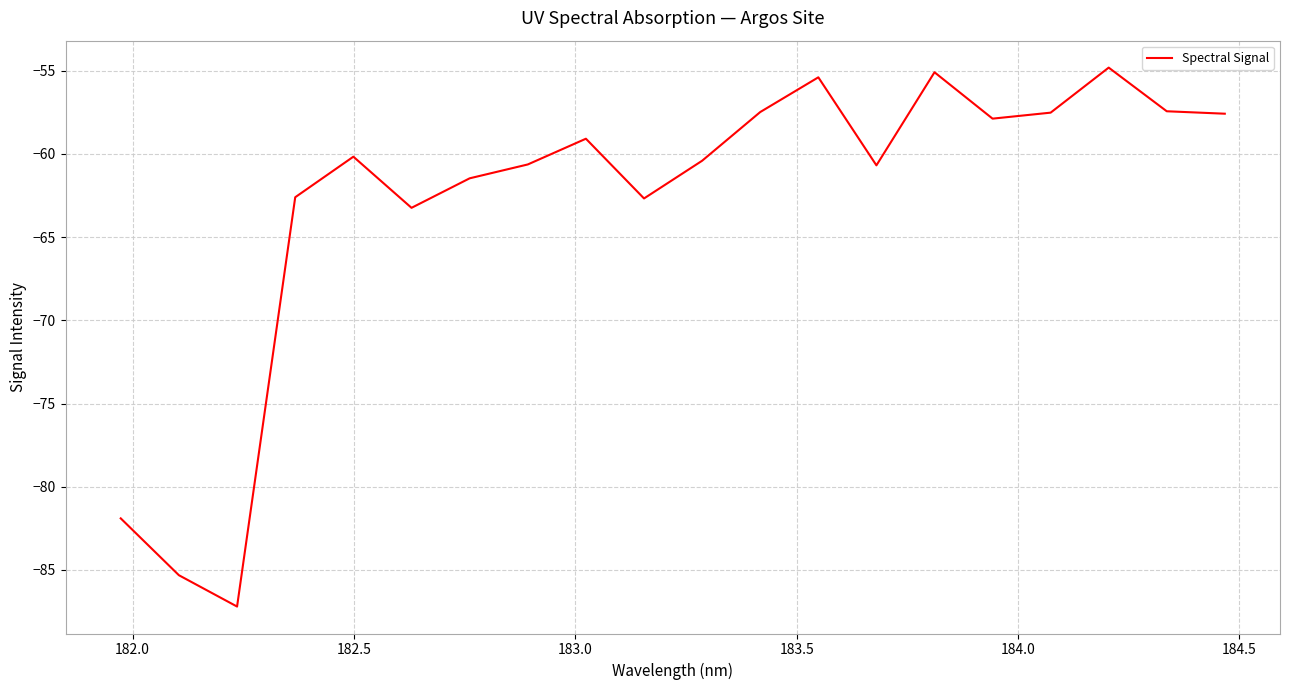

What is the difference between the maximum and minimum values?

32.4